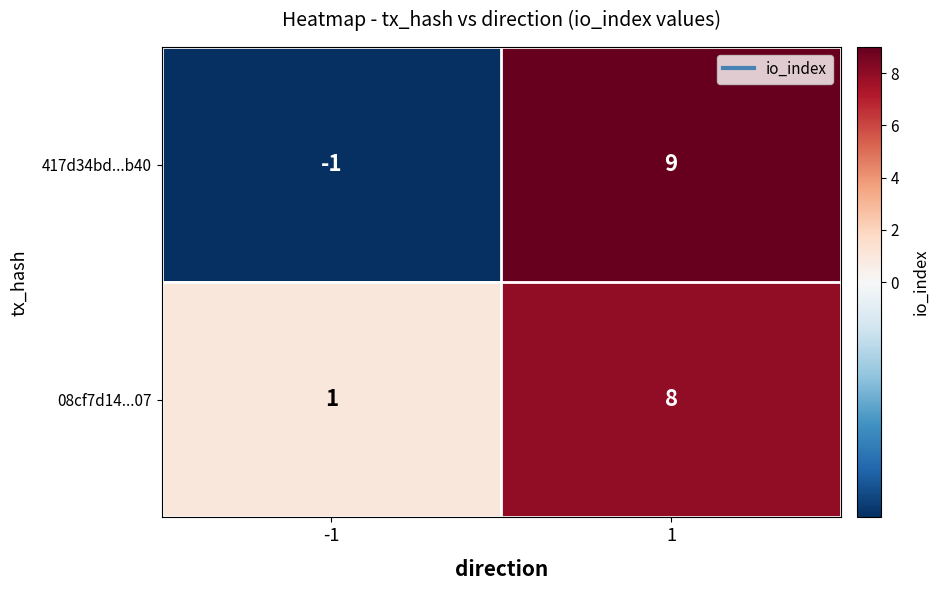

How many distinct data groups are displayed?

2